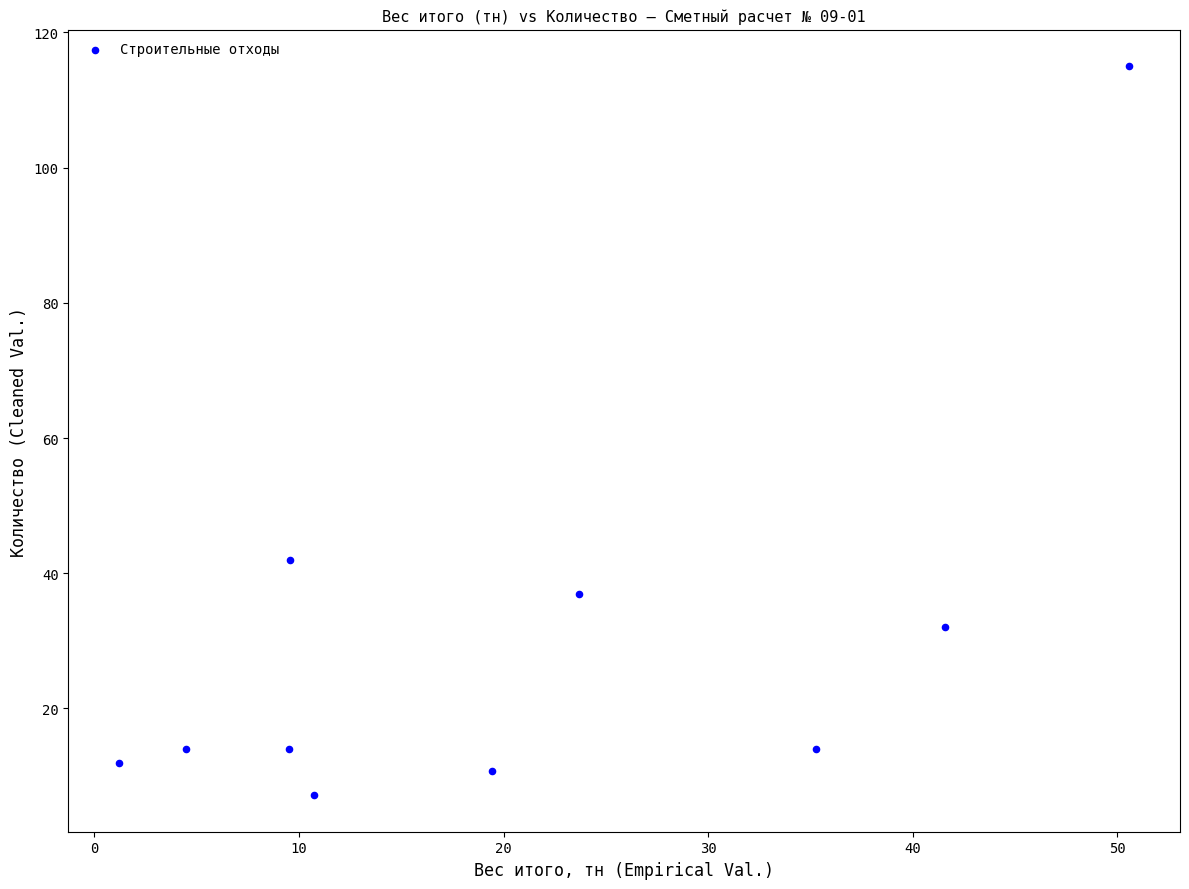

What Y value in the scatter plot is closest to 61?

42.0